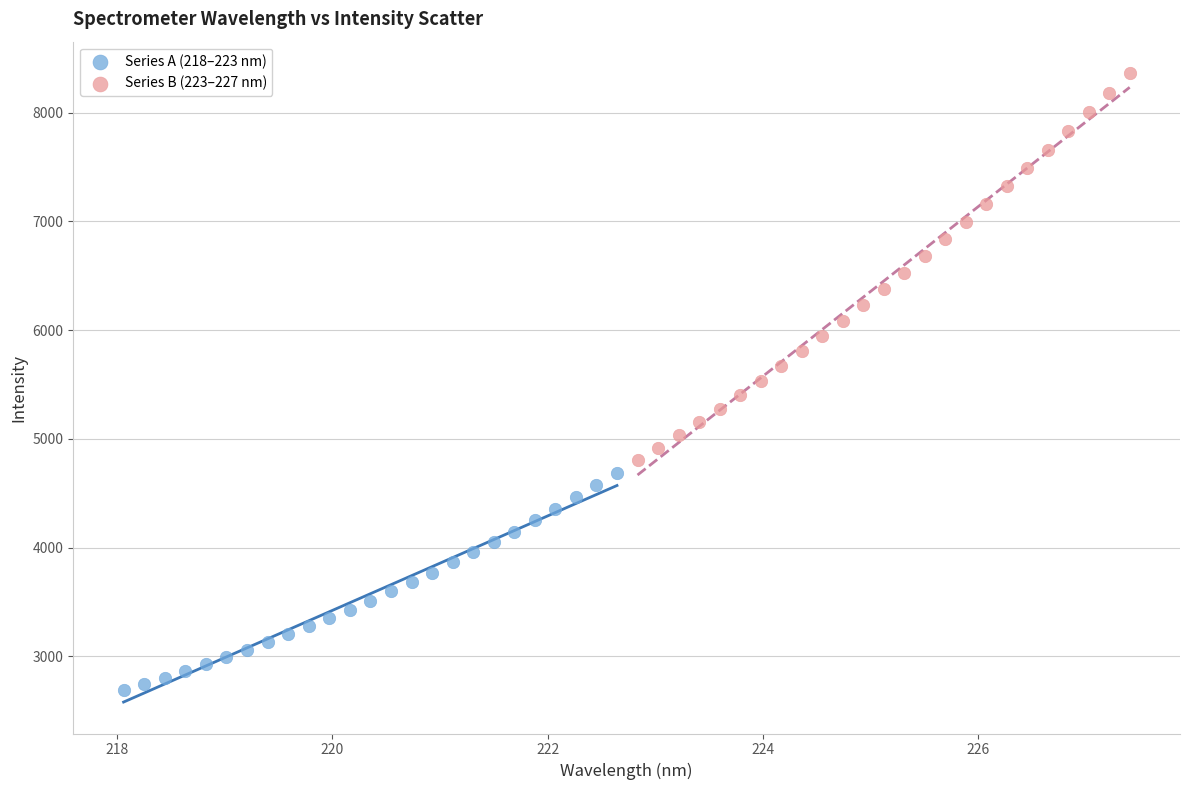

Which series contains the lowest Y value?

Series A (218–223 nm)